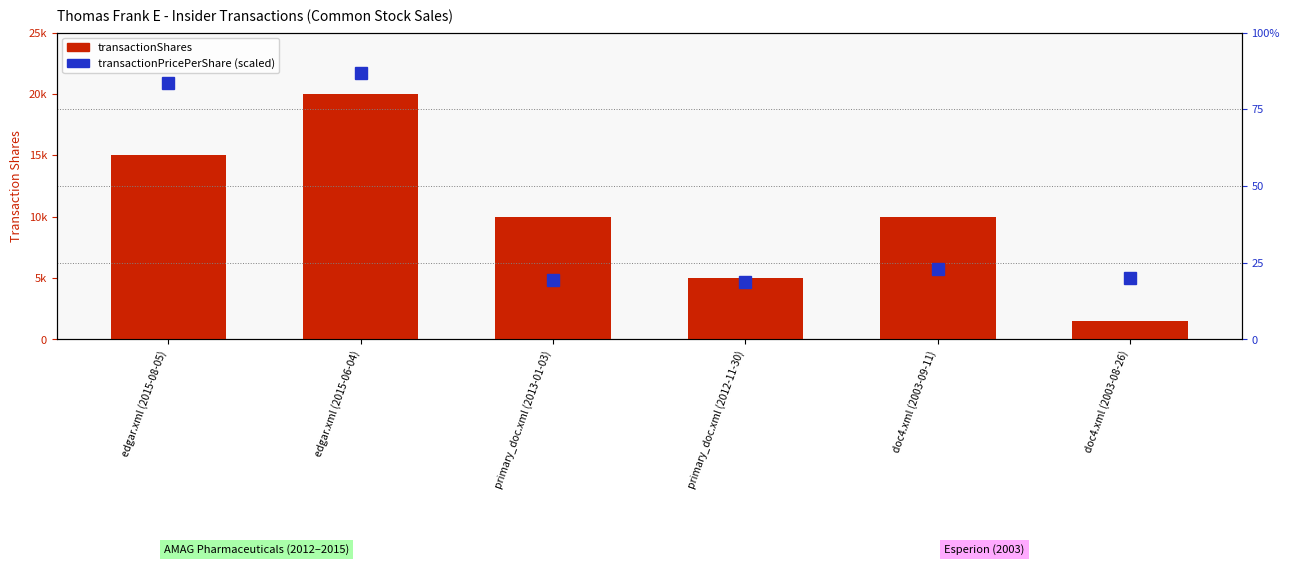

What is the difference between the transactionShares values at edgar.xml (2015-08-05) and primary_doc.xml (2012-11-30)?

10000.0